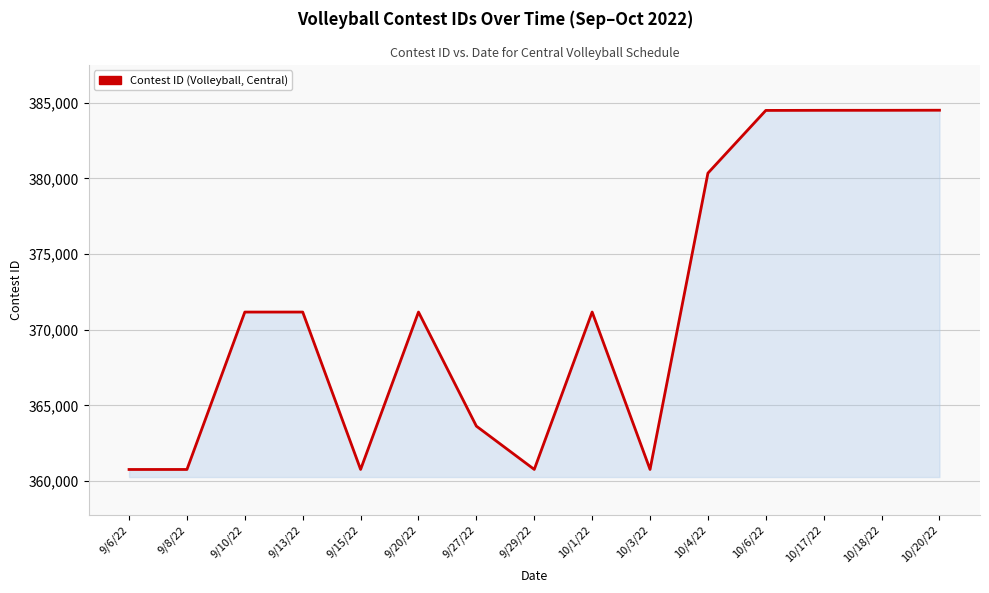

What is the sum of the values at 9/15/22 and 9/6/22?

721526